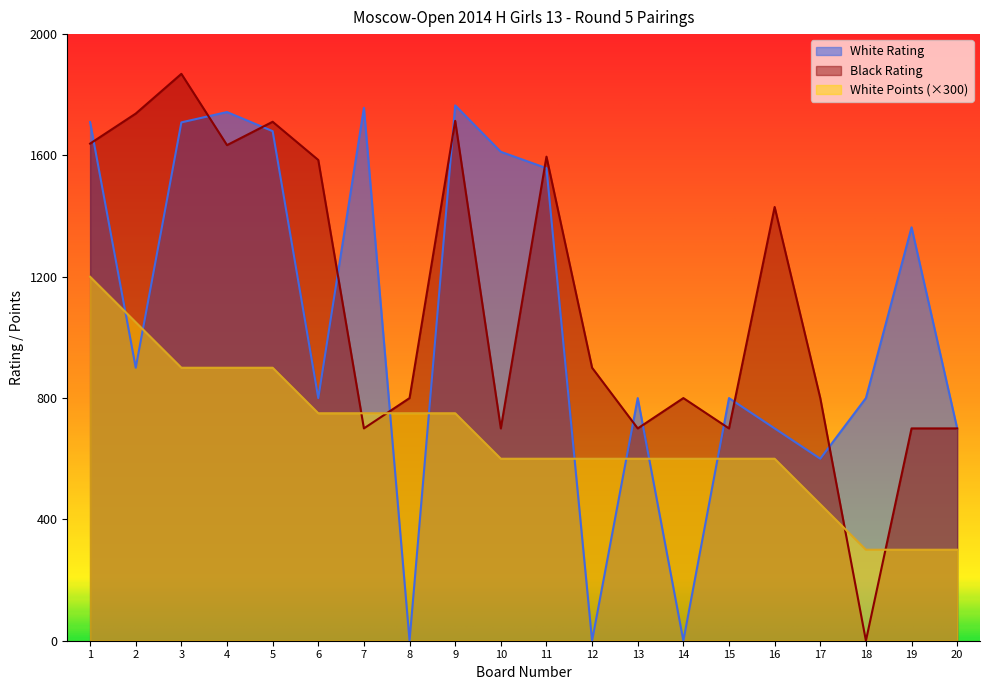

In Black Rating, how many points are higher than both neighbors (excluding endpoints)?

6